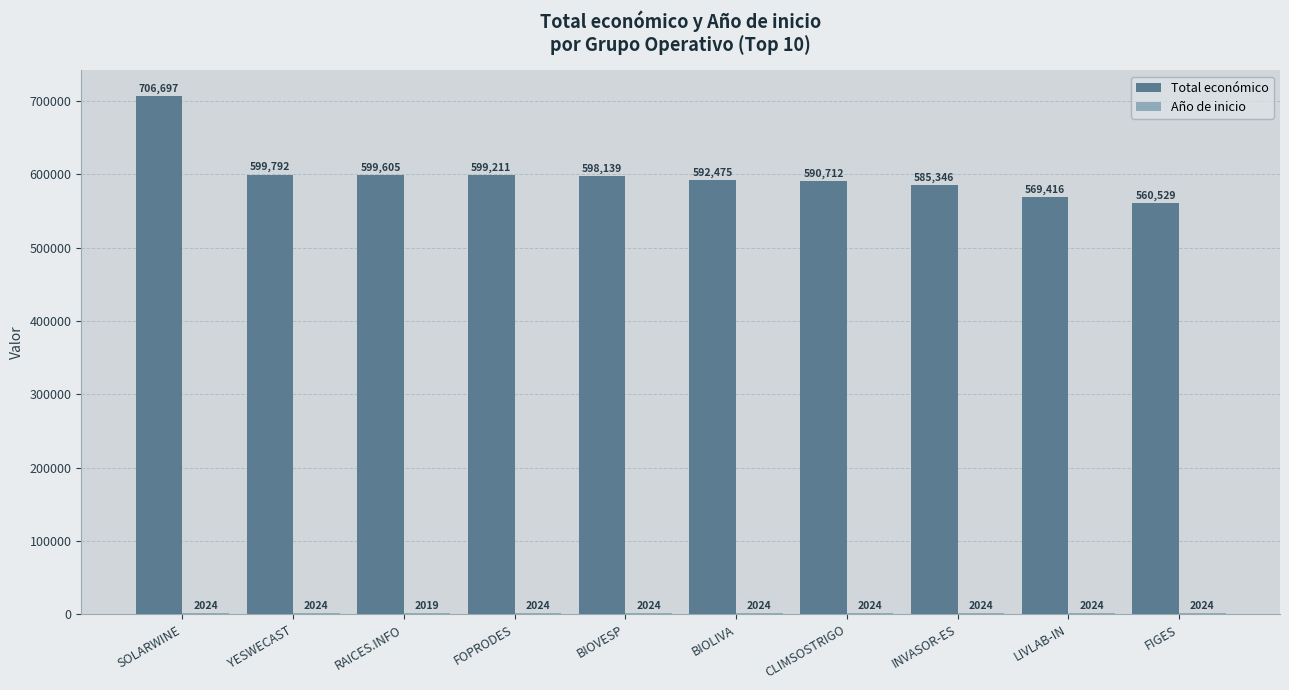

Which series has the largest total across all categories?

Total económico